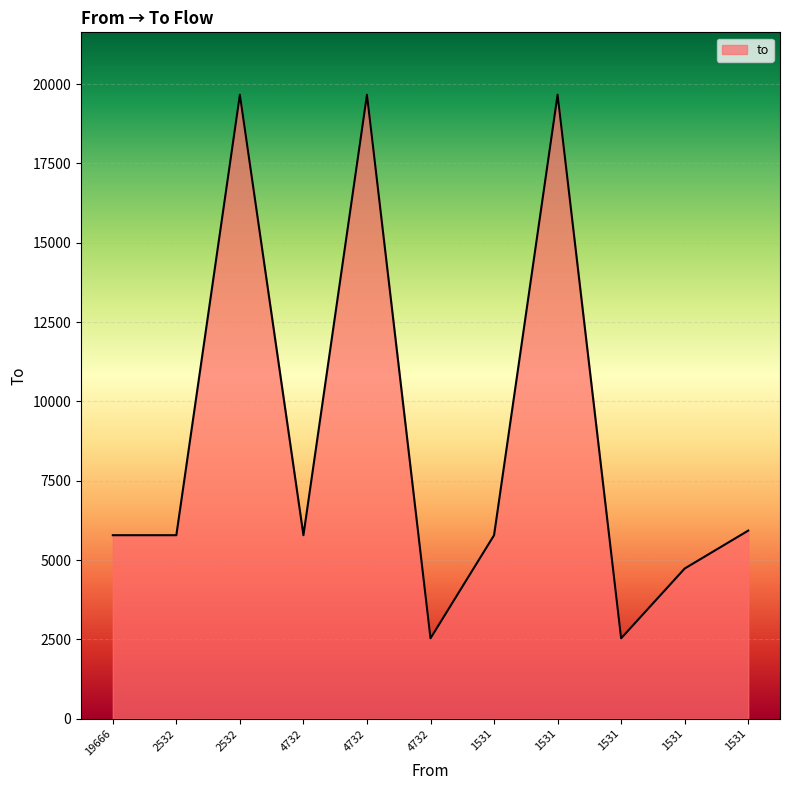

How many lines are shown in the chart?

1